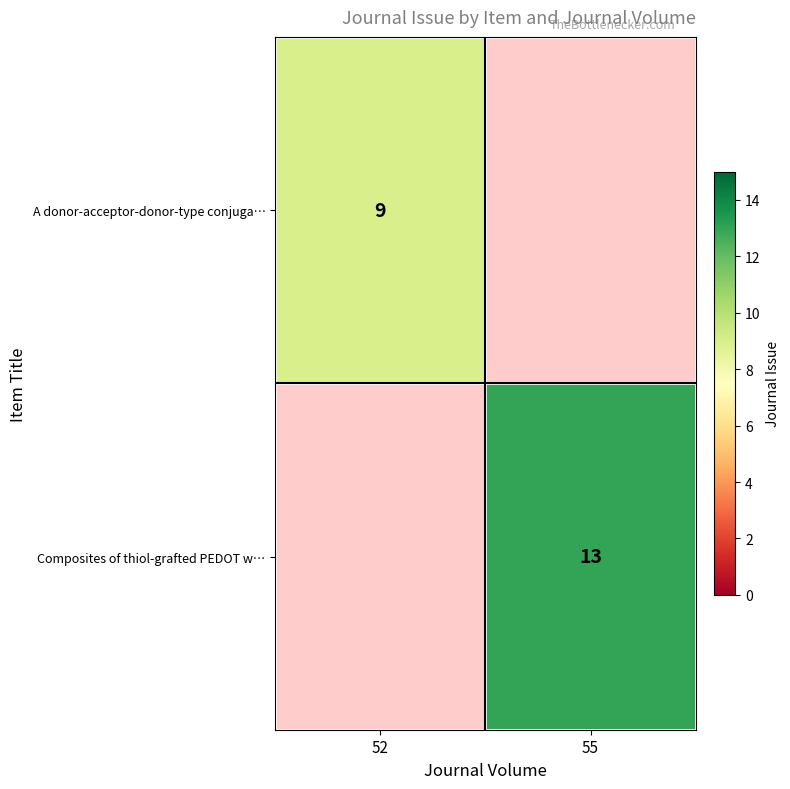

The A donor-acceptor-donor-type conjuga… series shows 9 at 52. True or false?

True